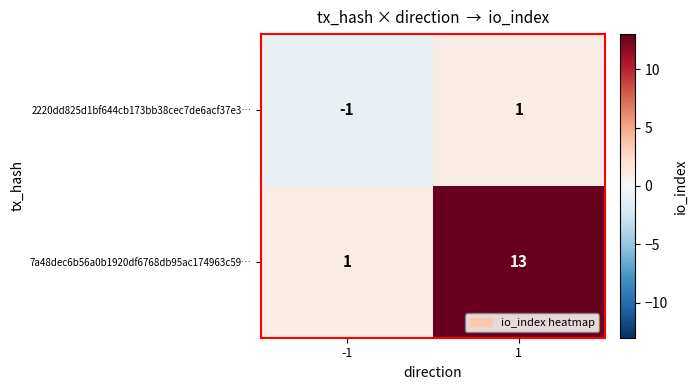

At how many categories does at least one series exceed 12?

1